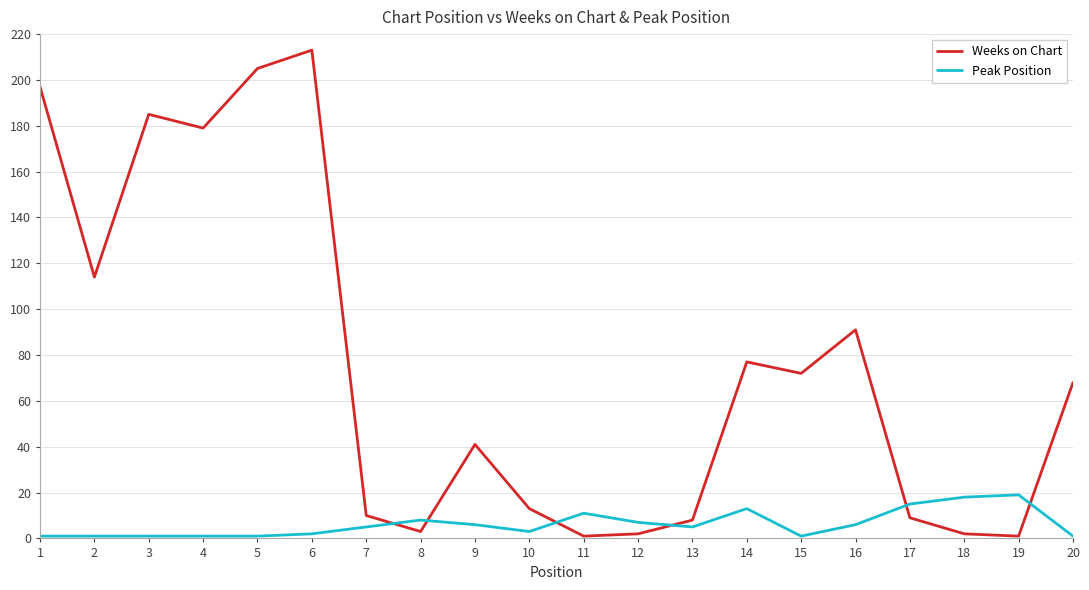

What is the greatest value displayed?

213